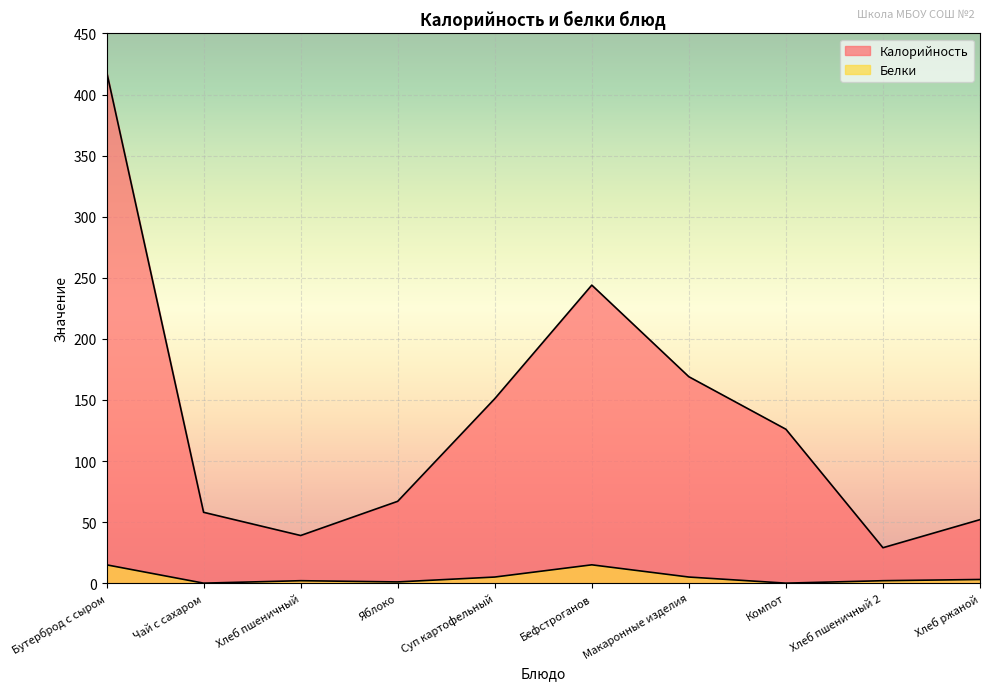

What position from the left is Бефстроганов?

6